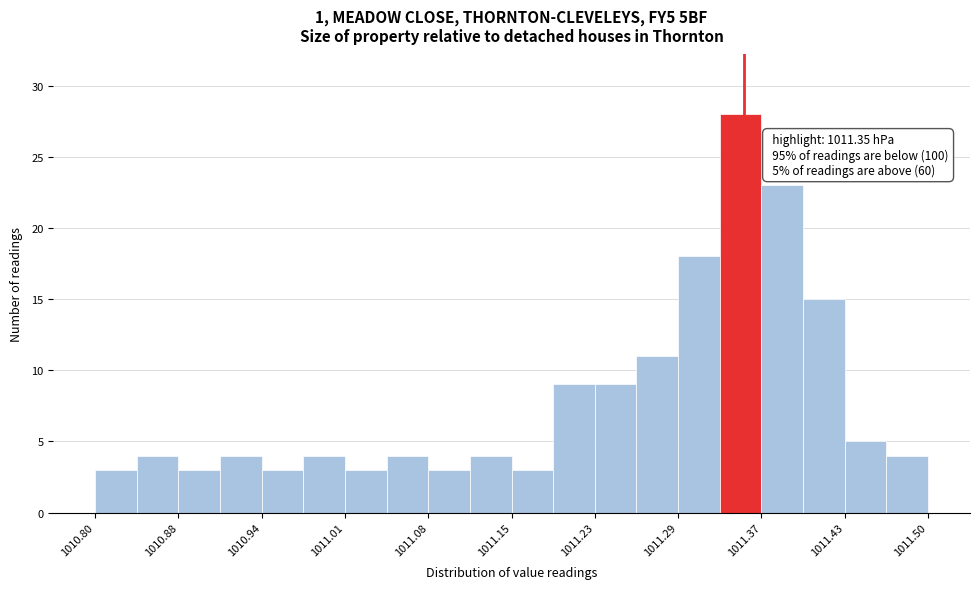

Around what value on the x-axis is the tallest bar? Give the approximate position of its centre, as read against the axis.

1011.35